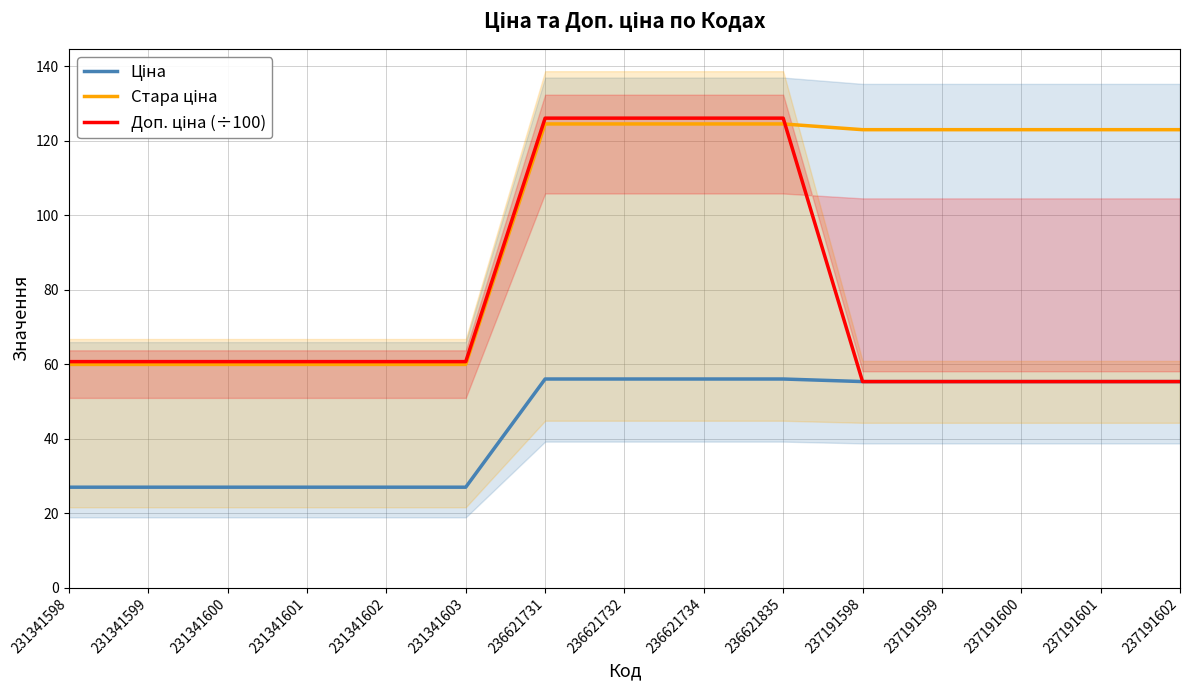

True or false: Доп. ціна (÷100) has more than 0 points higher than both neighbors.

False